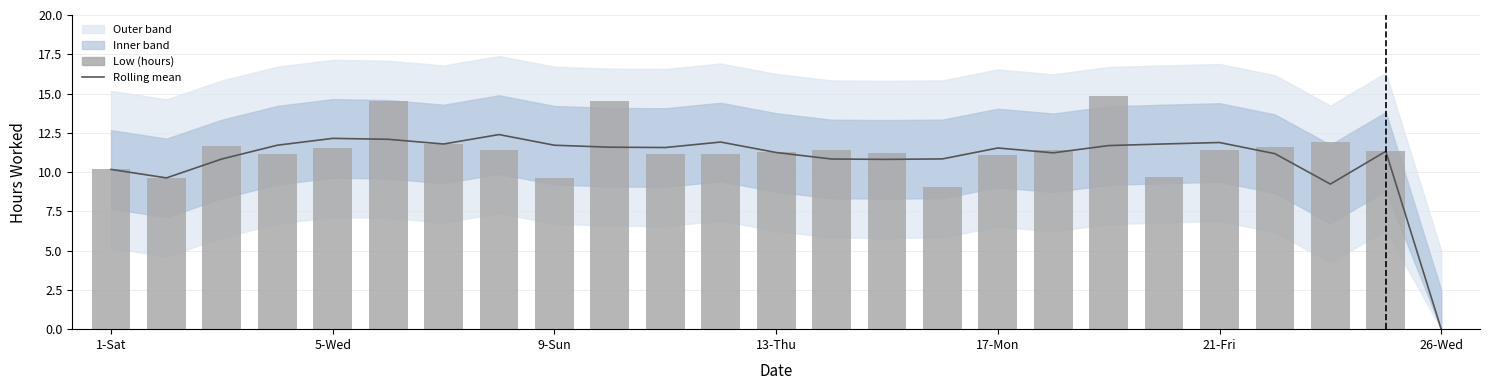

Rank the series at 23 from lowest to highest value.

Rolling mean, Low (hours)